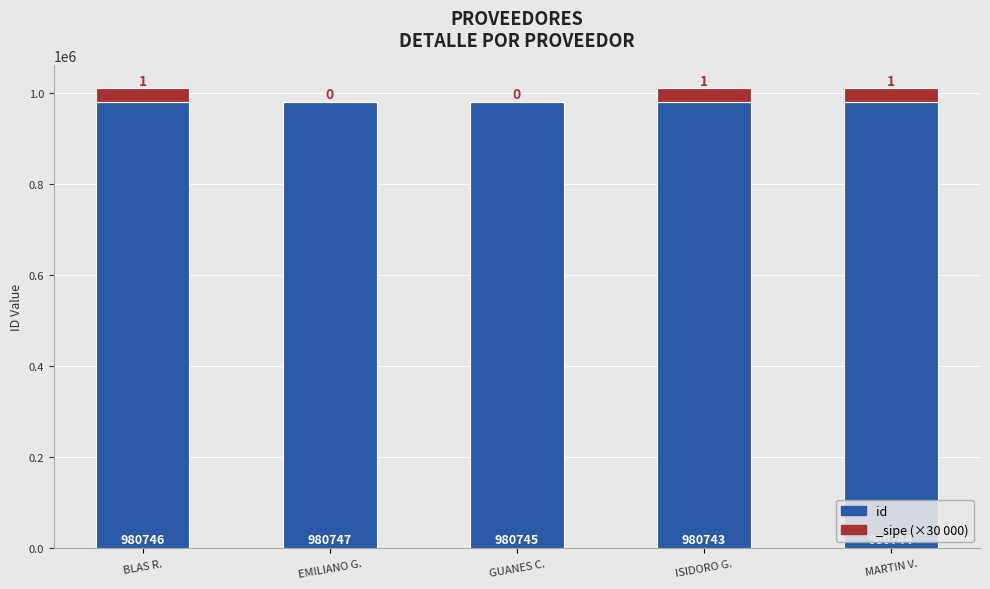

Reading left to right, transcribe all the data shown in this chart.

BLAS R.=980746	EMILIANO G.=980747	GUANES C.=980745	ISIDORO G.=980743	MARTIN V.=980744